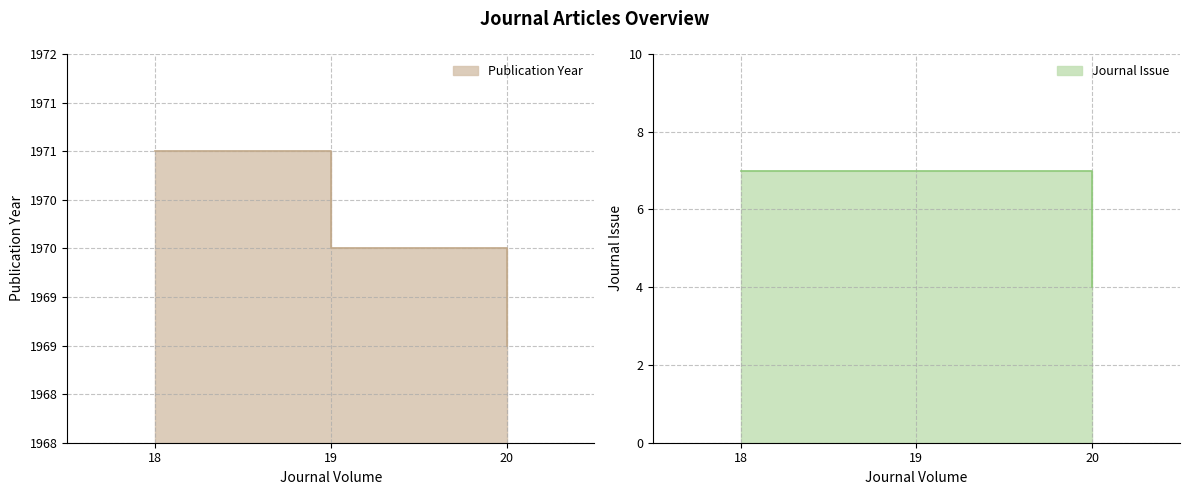

Between 19 and 18, which is larger?

18